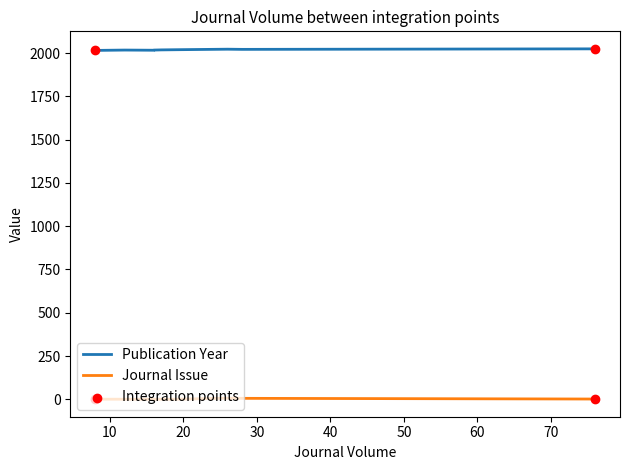

Which series contains the highest Y value?

Publication Year